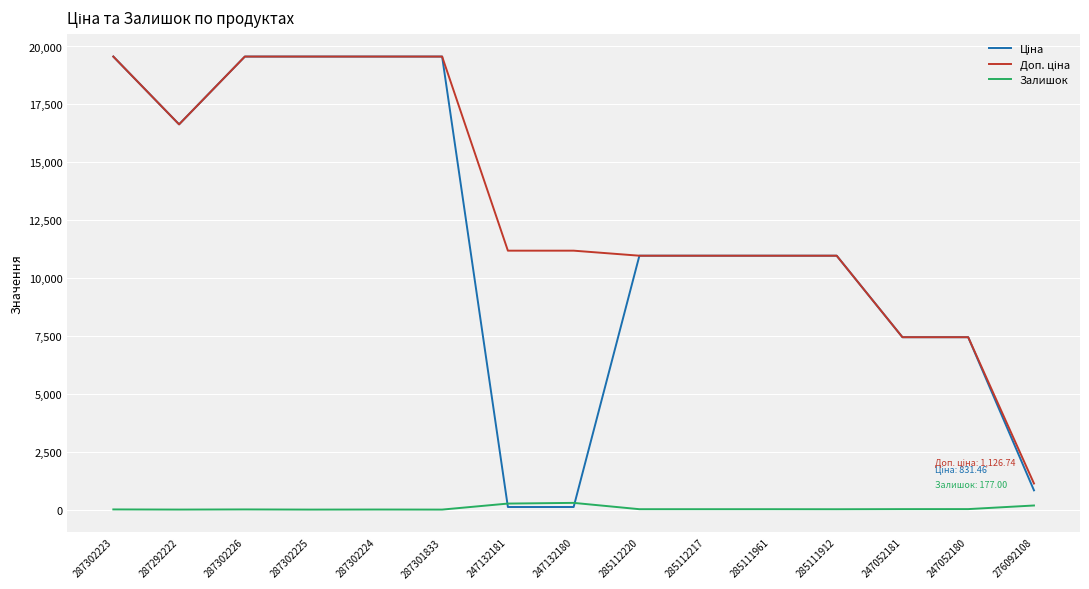

True or false: Залишок has a value of 15.0 at 285111912.

True